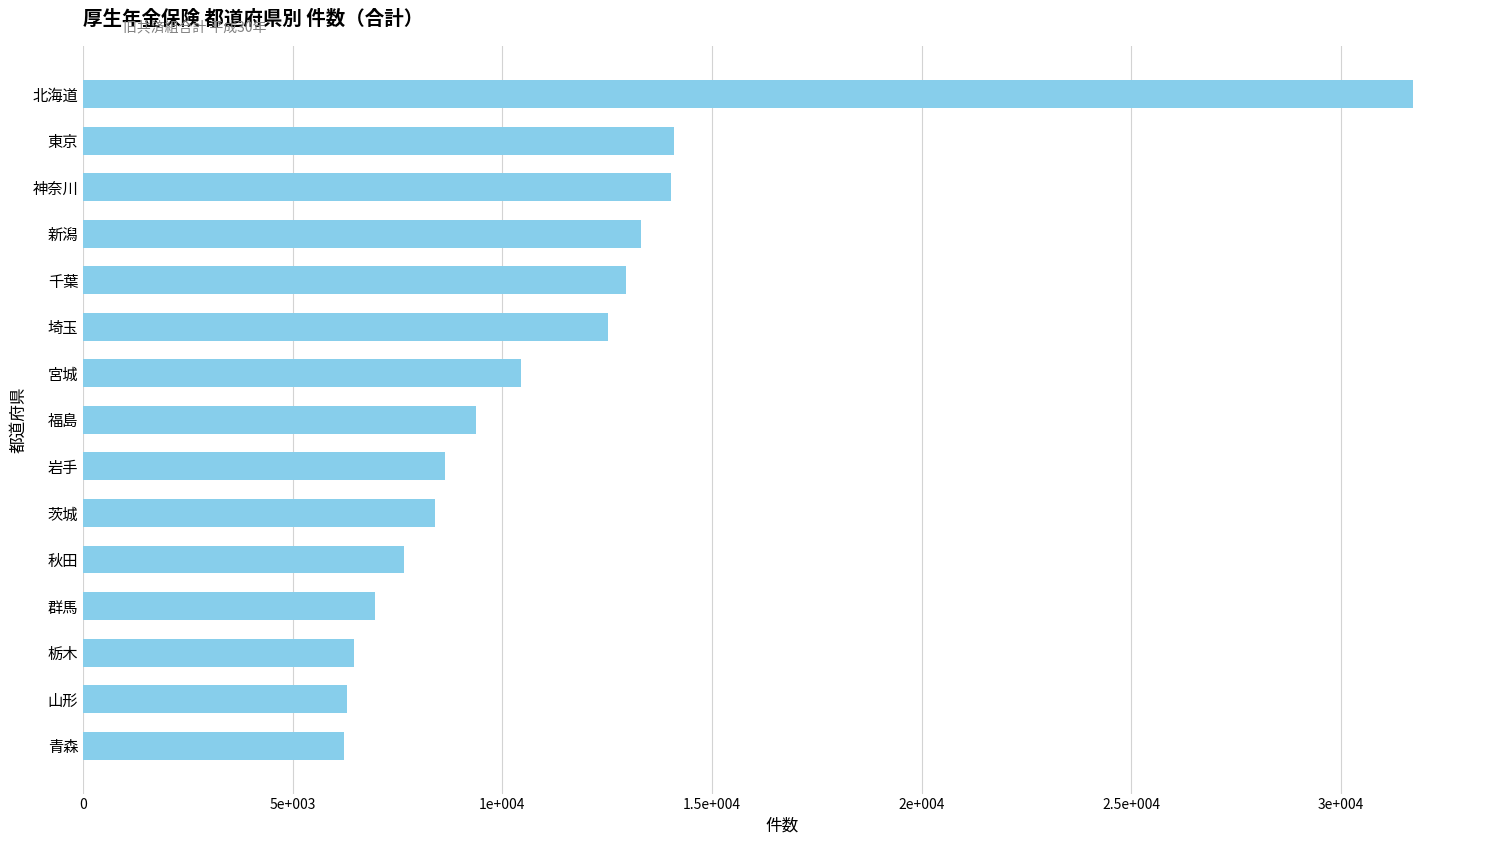

What is the minimum value shown in the chart?

6215